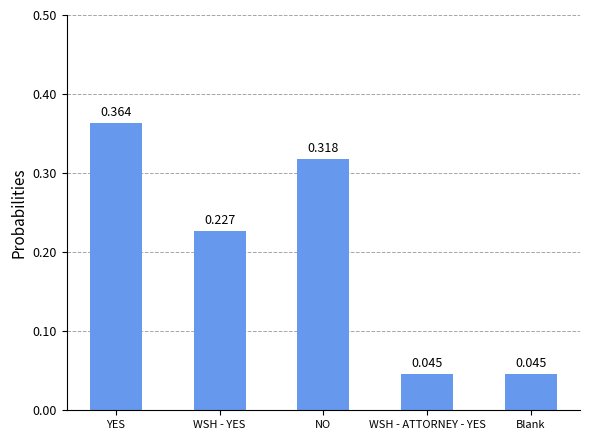

Which label corresponds to the largest value in the chart?

YES